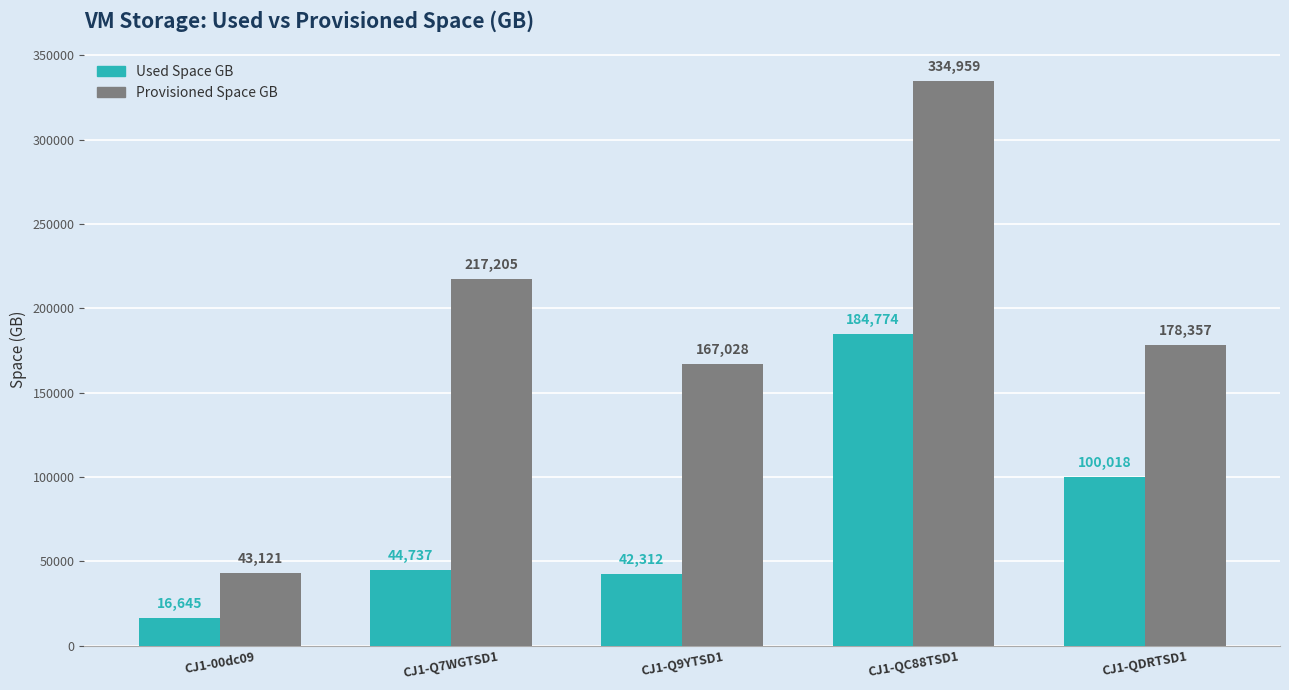

Reading right to left, transcribe all the data shown in this chart.

Used Space GB: 100018	184774	42312	44737	16645
Provisioned Space GB: 178357	334959	167028	217205	43121